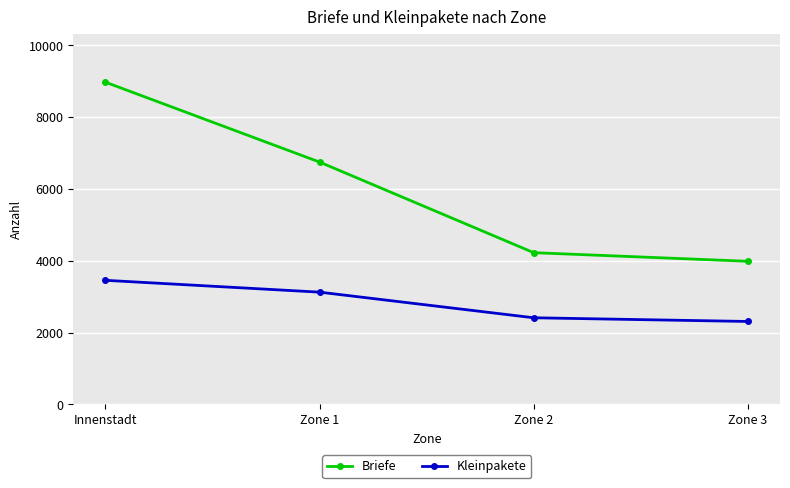

The value of Briefe at Zone 1 is 4430. True or false?

False